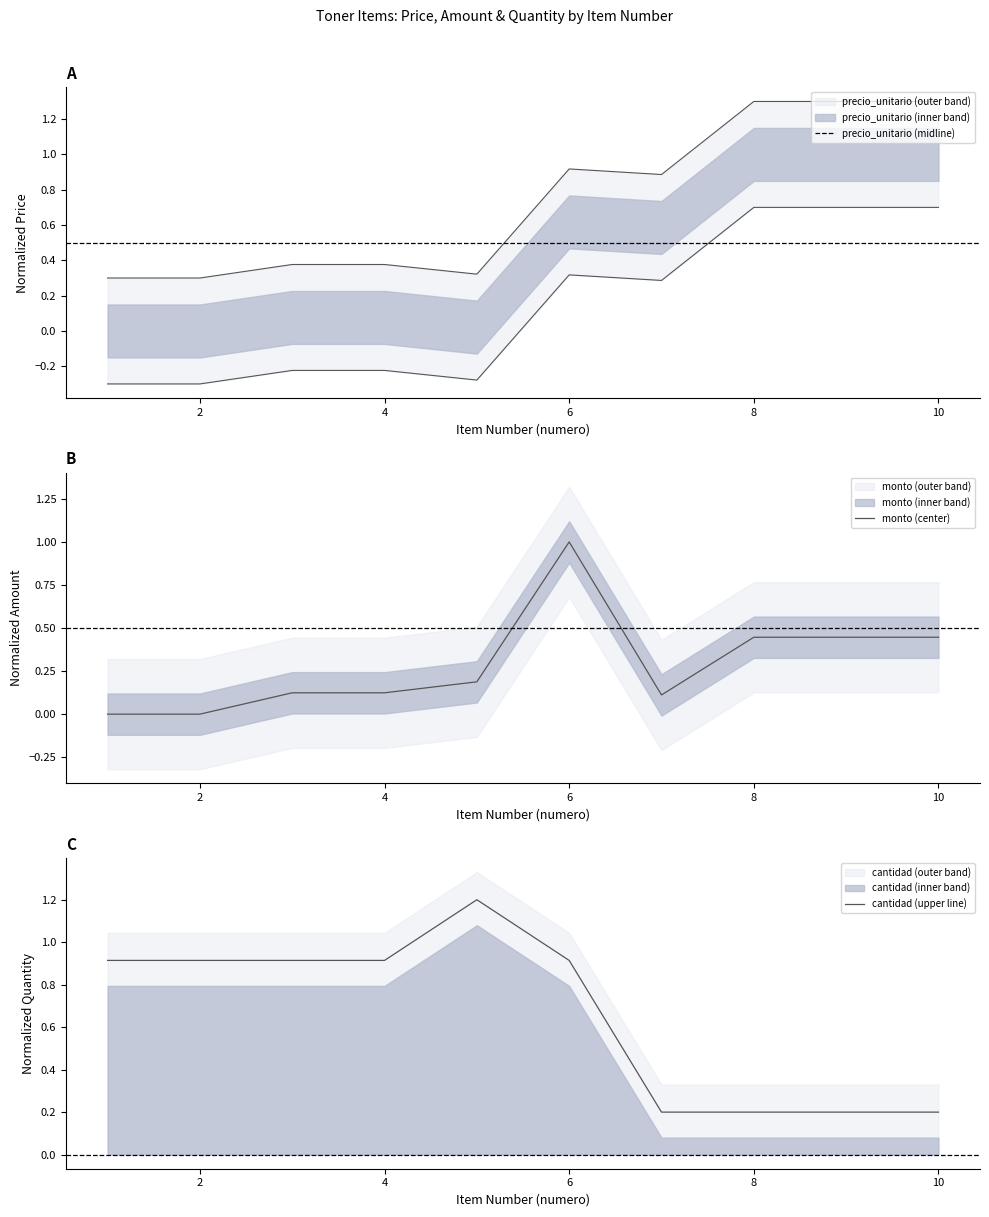

What is the sum of the precio_unitario values at 10 and 9?

1.4